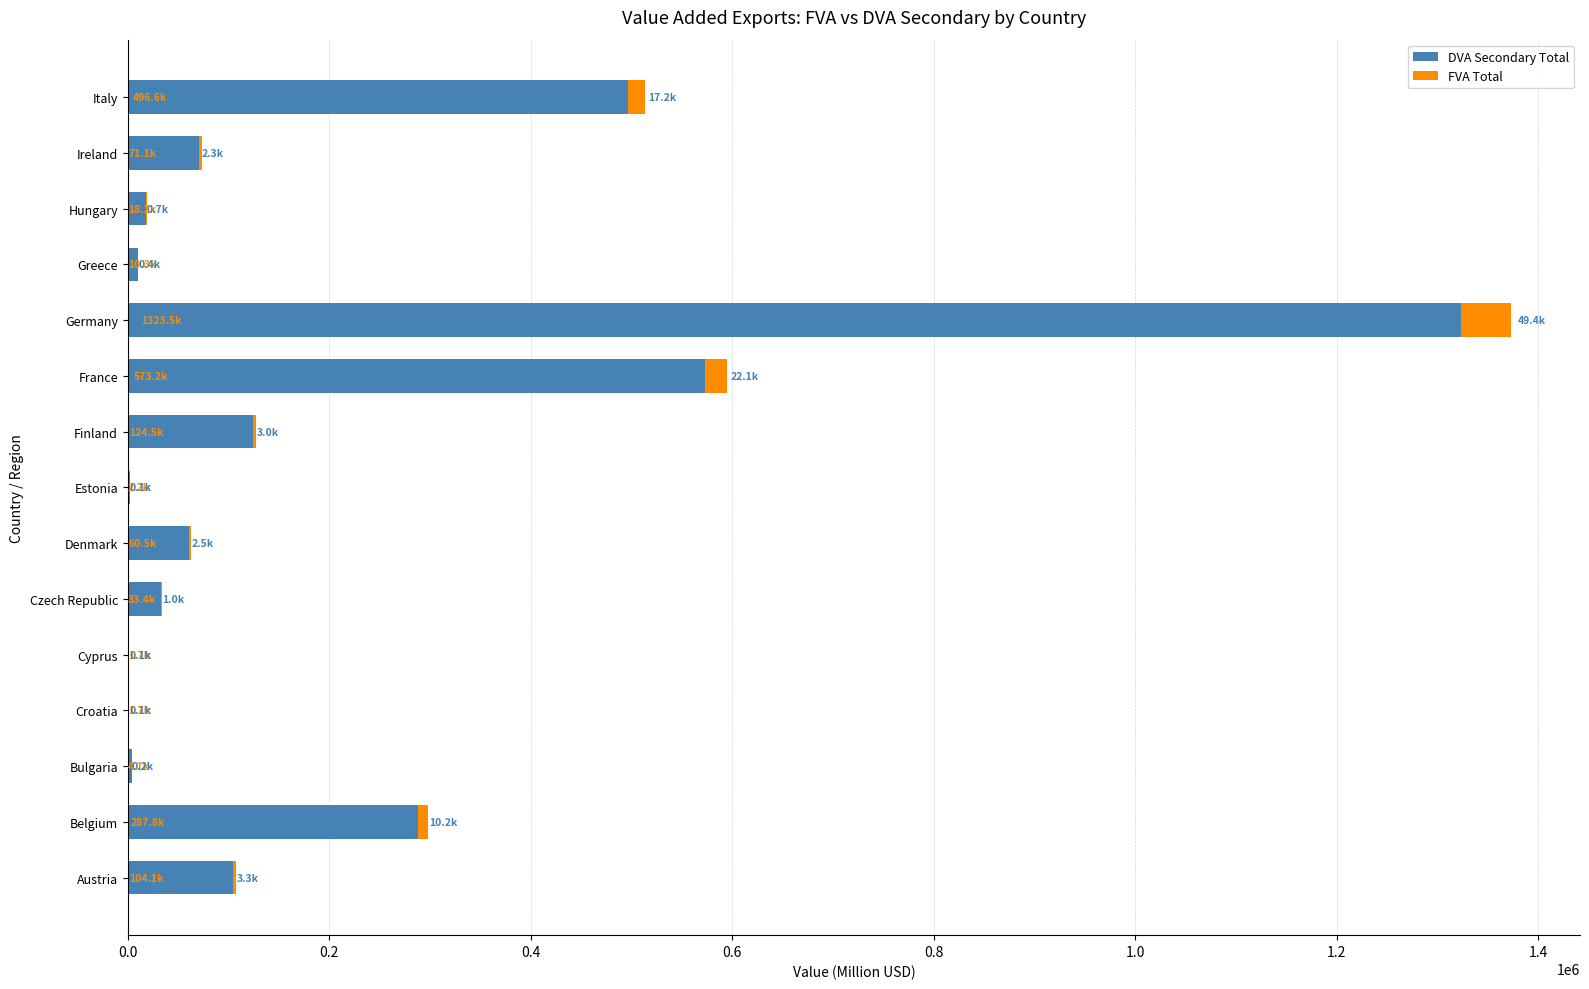

At which category is the sum across all series the highest?

Germany